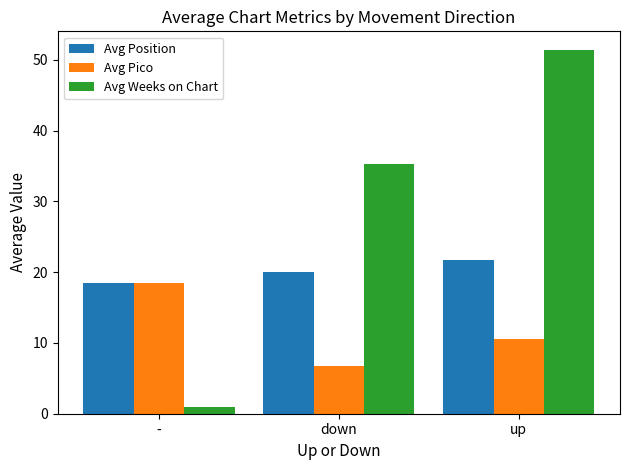

Where does the Avg Position series first go above 20?

down